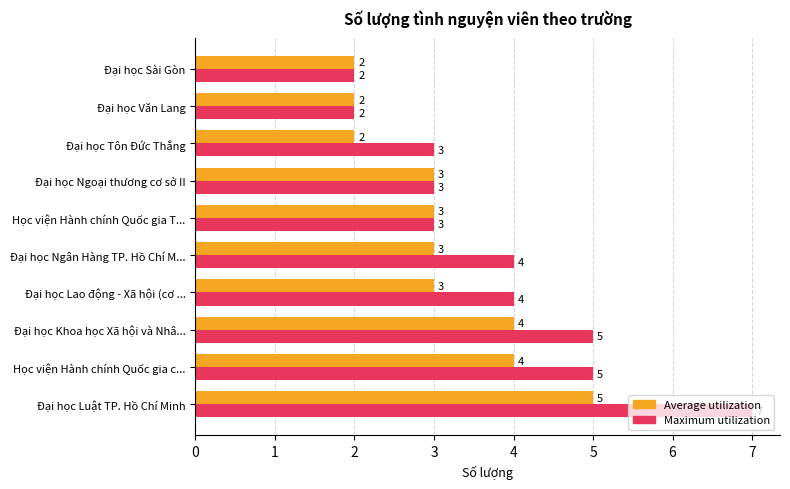

What is the difference between the maximum and minimum values in the Average utilization series?

3